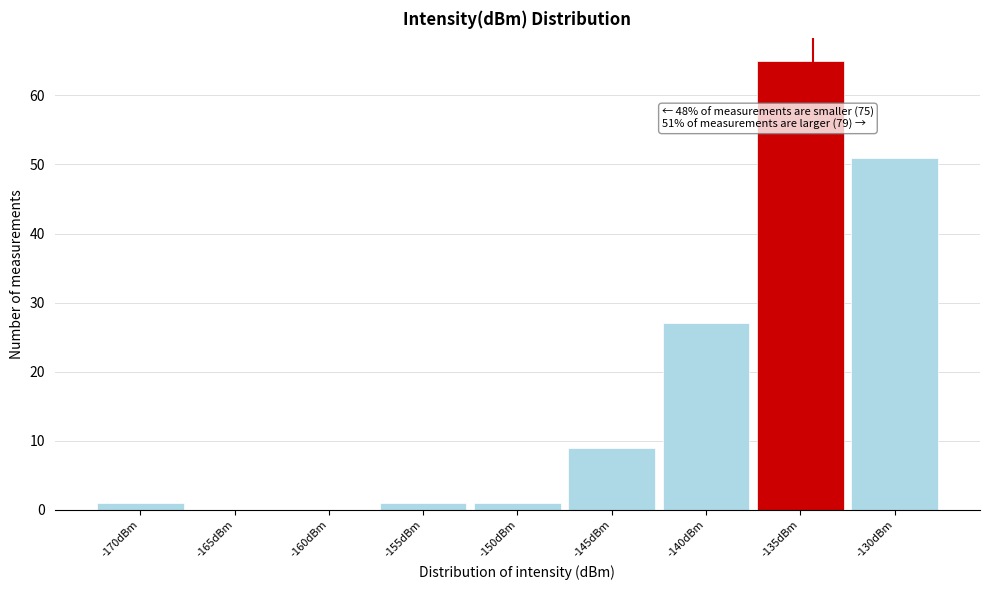

Reading right to left, list all the values displayed in this chart.

-130dBm=51	-135dBm=65	-140dBm=27	-145dBm=9	-150dBm=1	-155dBm=1	-160dBm=0	-165dBm=0	-170dBm=1